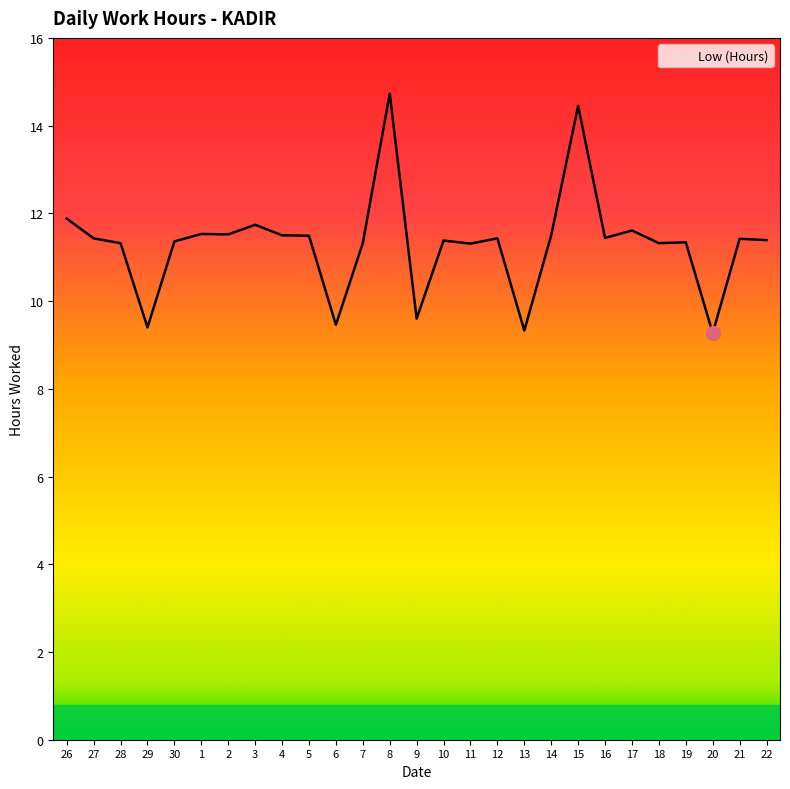

What position from the right is 9?

14